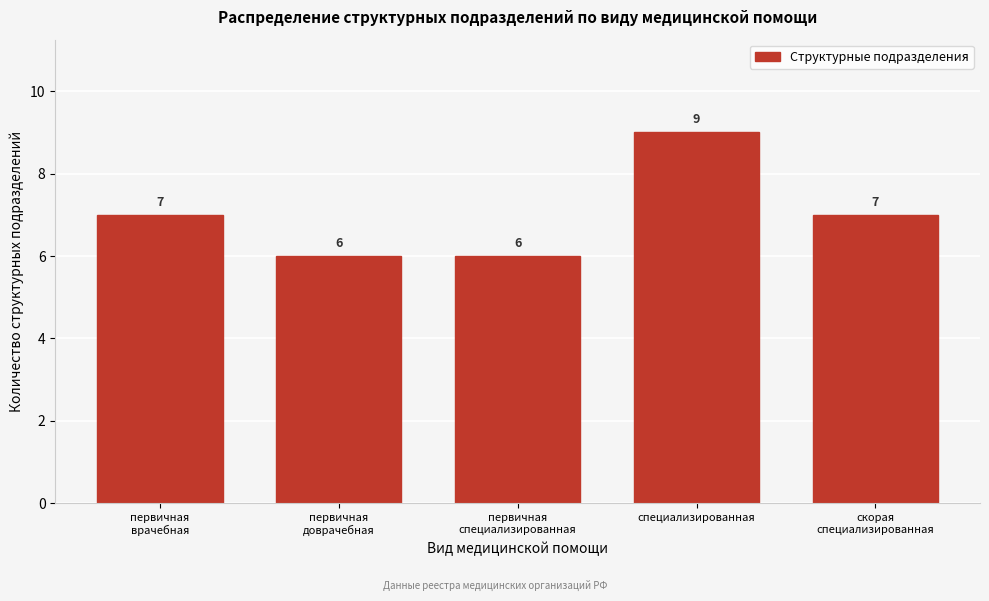

Reading left to right, list all the values displayed in this chart.

7	6	6	9	7